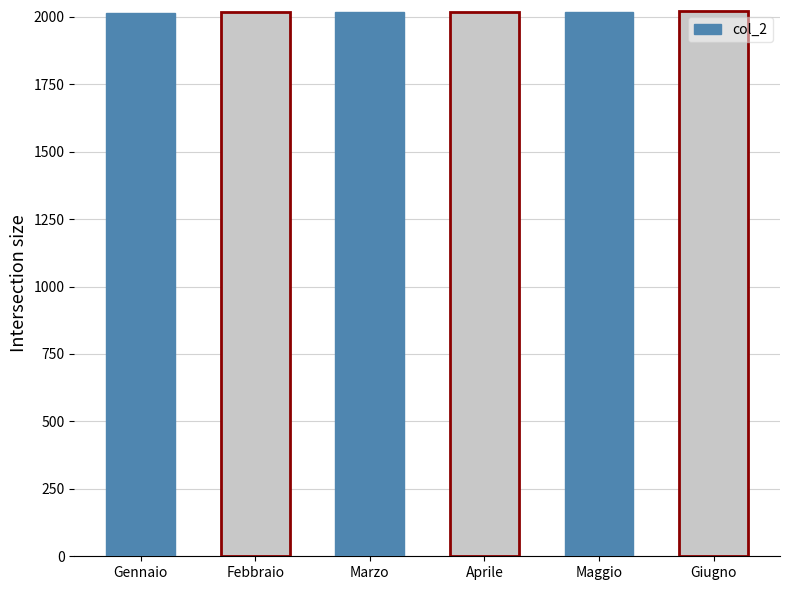

How many series are shown in this chart?

1